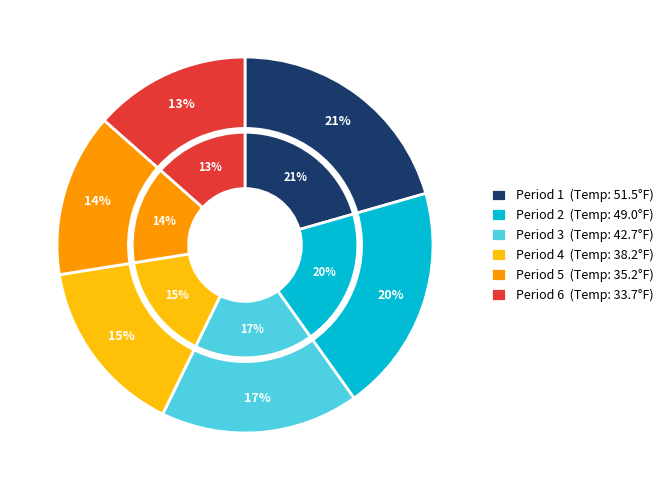

What is the smallest slice in the pie chart?

Period 6